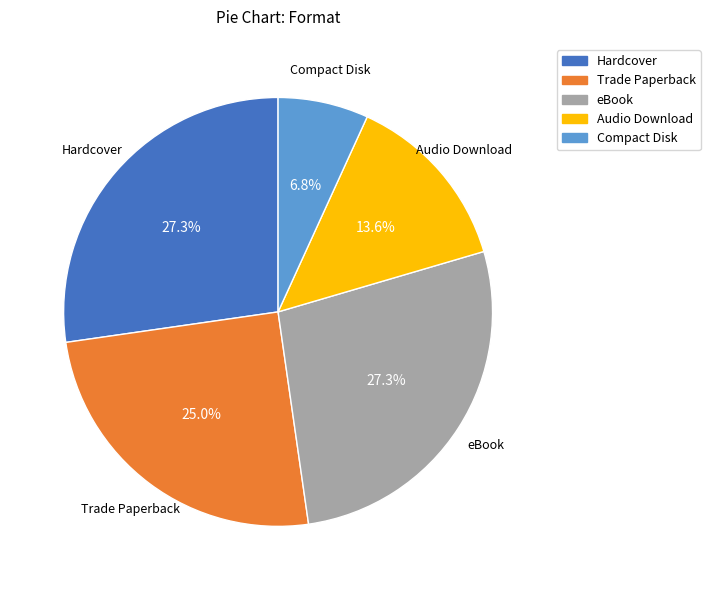

Does eBook account for over 50% of the chart?

No